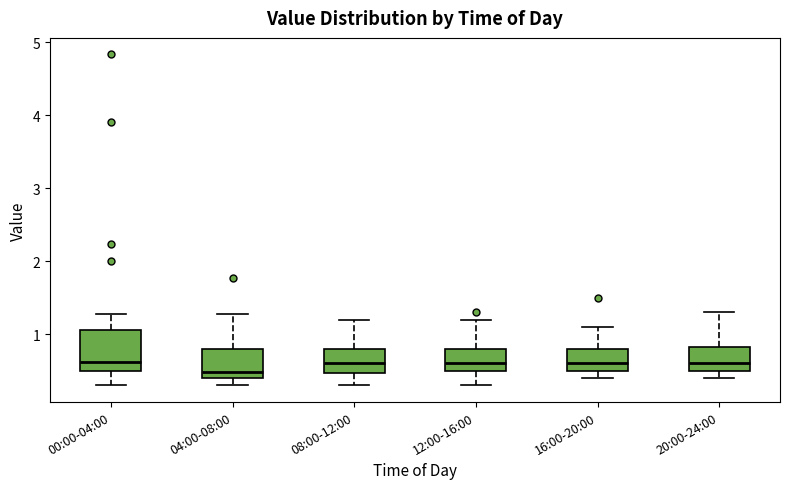

Which box's median line is the lowest?

04:00-08:00